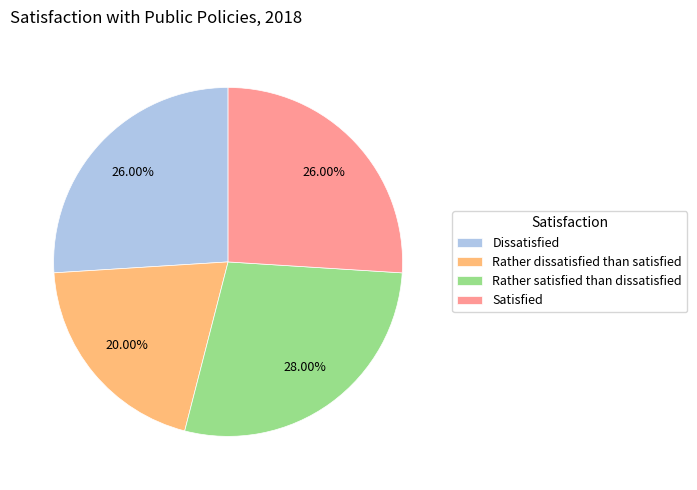

Which category has the smallest portion of the pie?

Rather dissatisfied than satisfied